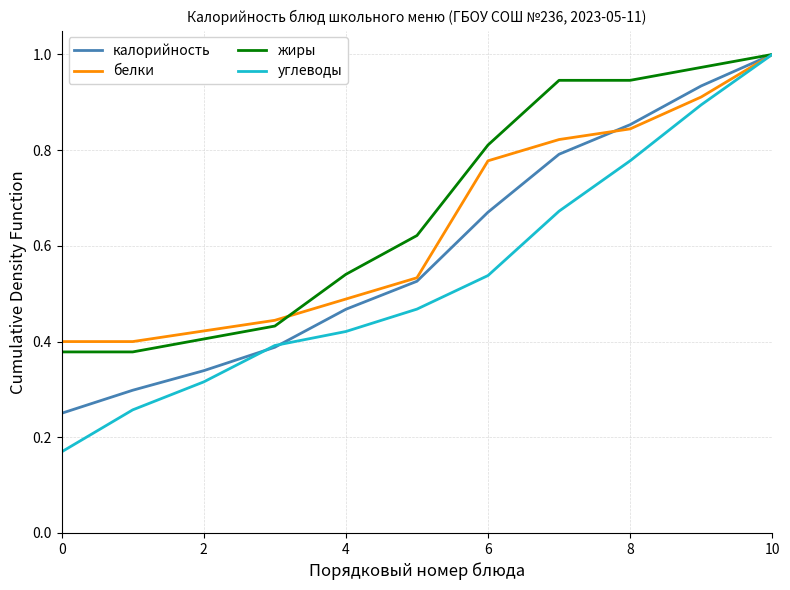

Rank the series by their average value, from highest to lowest.

жиры, белки, калорийность, углеводы